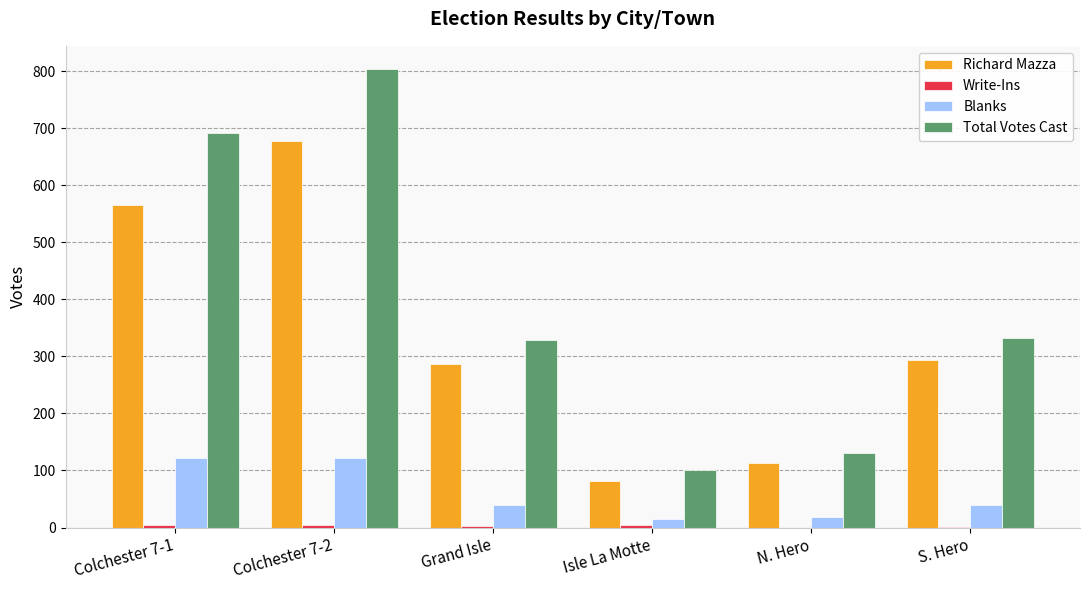

At which category is the sum across all series the highest?

Colchester 7-2